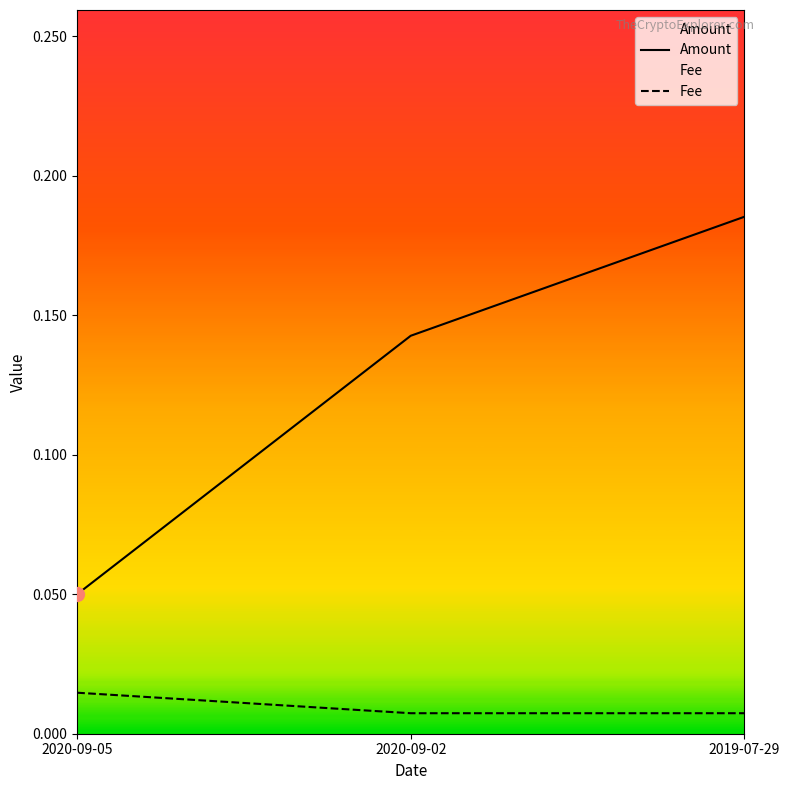

Which series changed the most between 2020-09-02 and 2019-07-29?

Amount